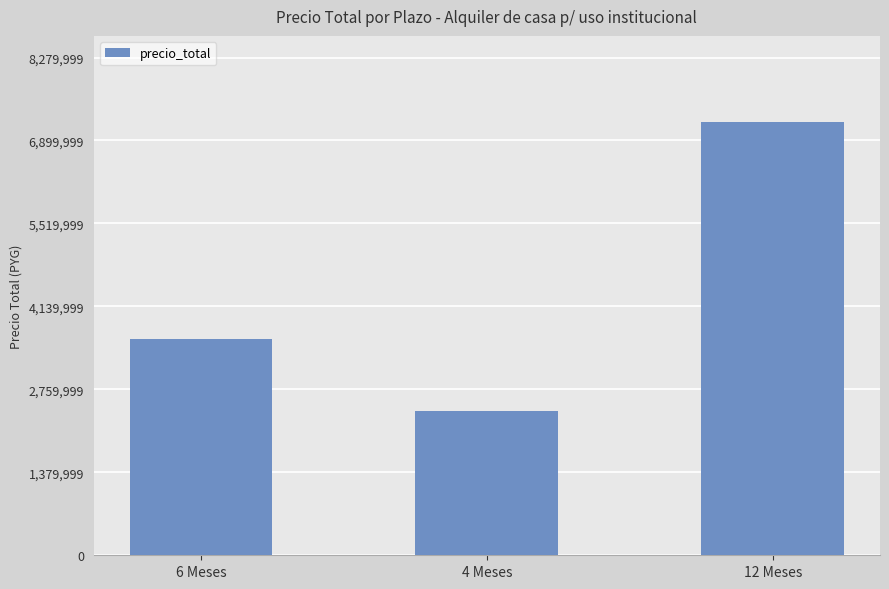

Approximately how many times larger is the value at 6 Meses compared to 4 Meses?

1.5